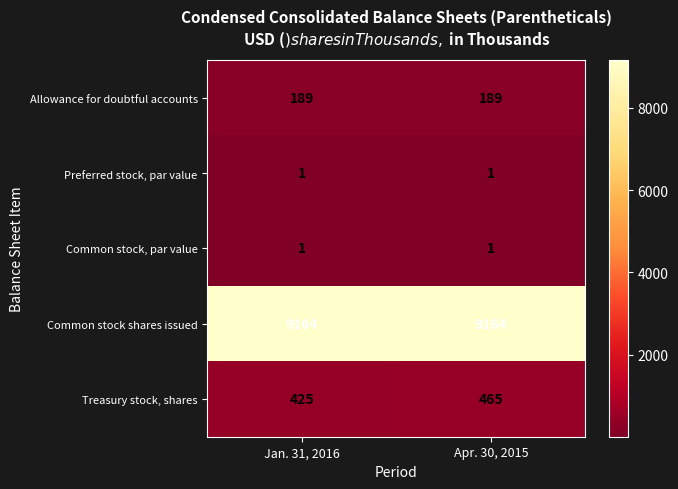

What is the difference between the maximum and minimum values in the Treasury stock, shares series?

40